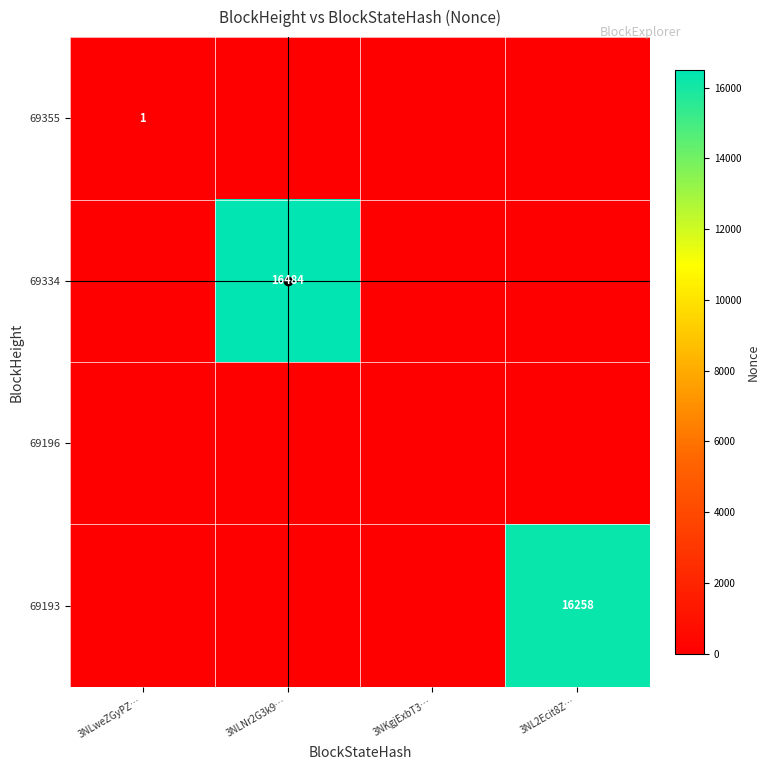

What is the highest value of the 69334 series?

16484